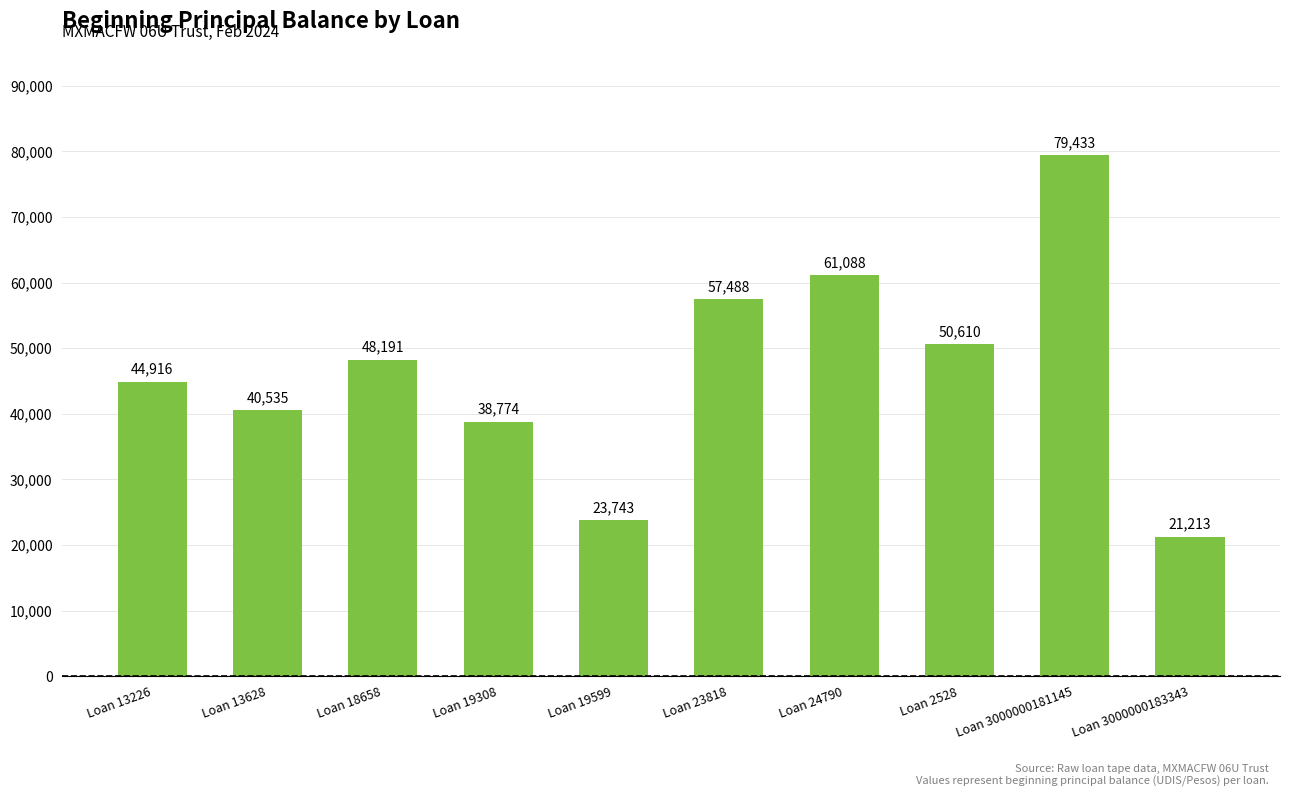

Are the bars horizontal?

No